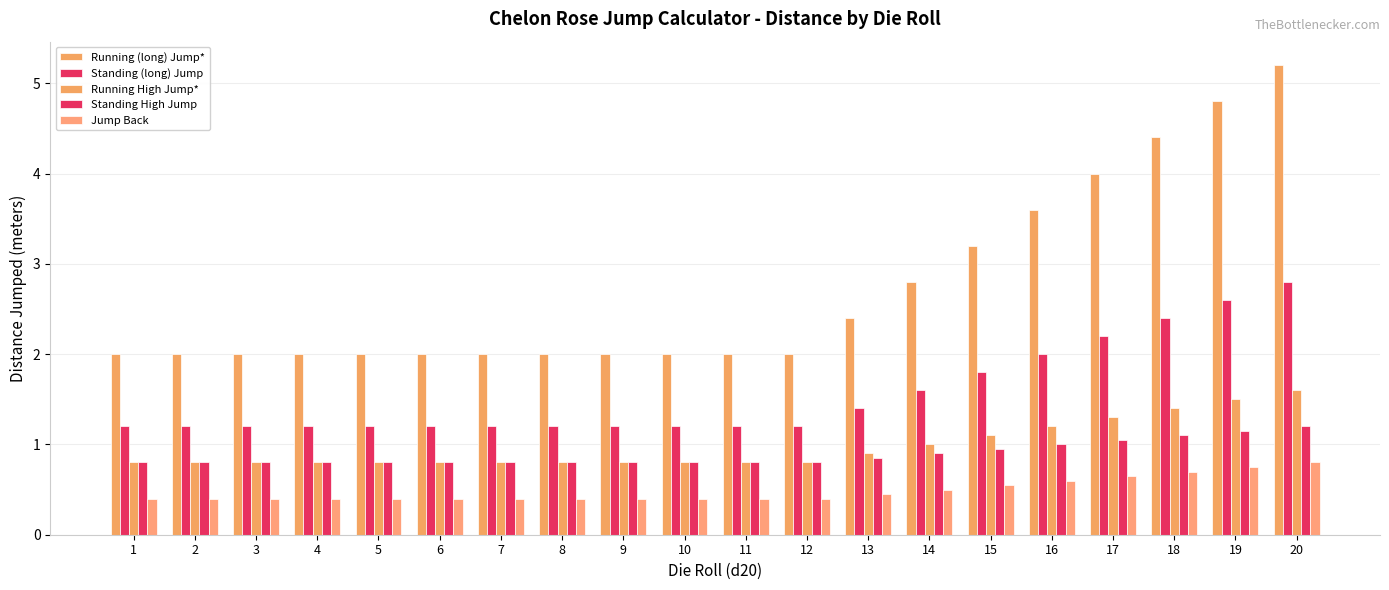

At which category is the sum across all series the highest?

20